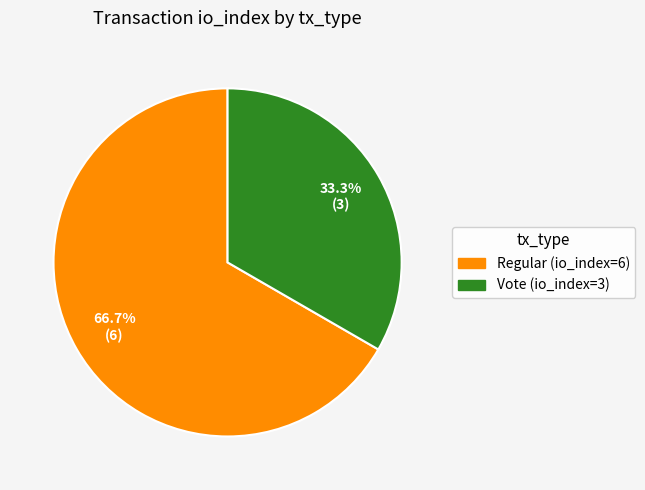

True or false: Vote (io_index=3) accounts for 33% of the total.

True